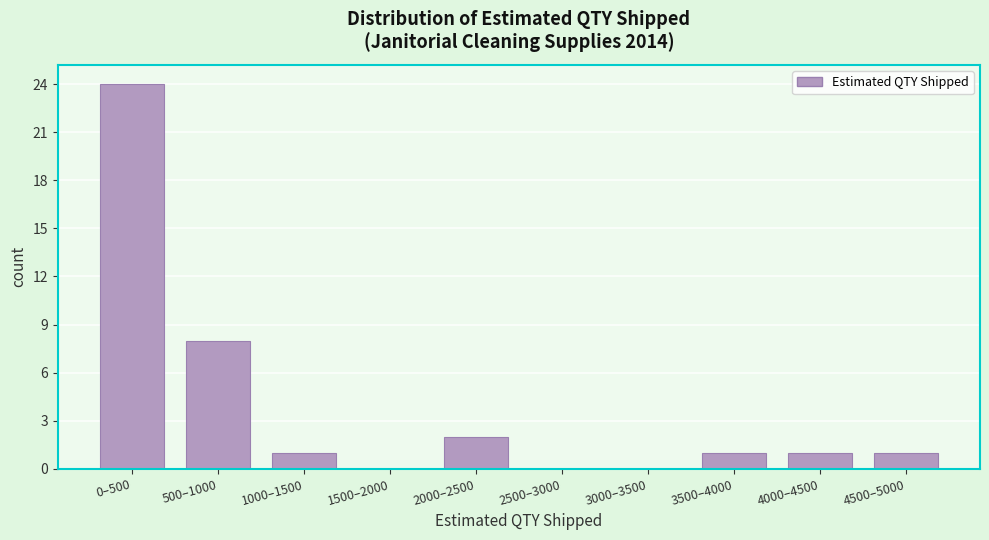

Reading left to right, list all the values displayed in this chart.

0–500=24	500–1000=8	1000–1500=1	1500–2000=0	2000–2500=2	2500–3000=0	3000–3500=0	3500–4000=1	4000–4500=1	4500–5000=1